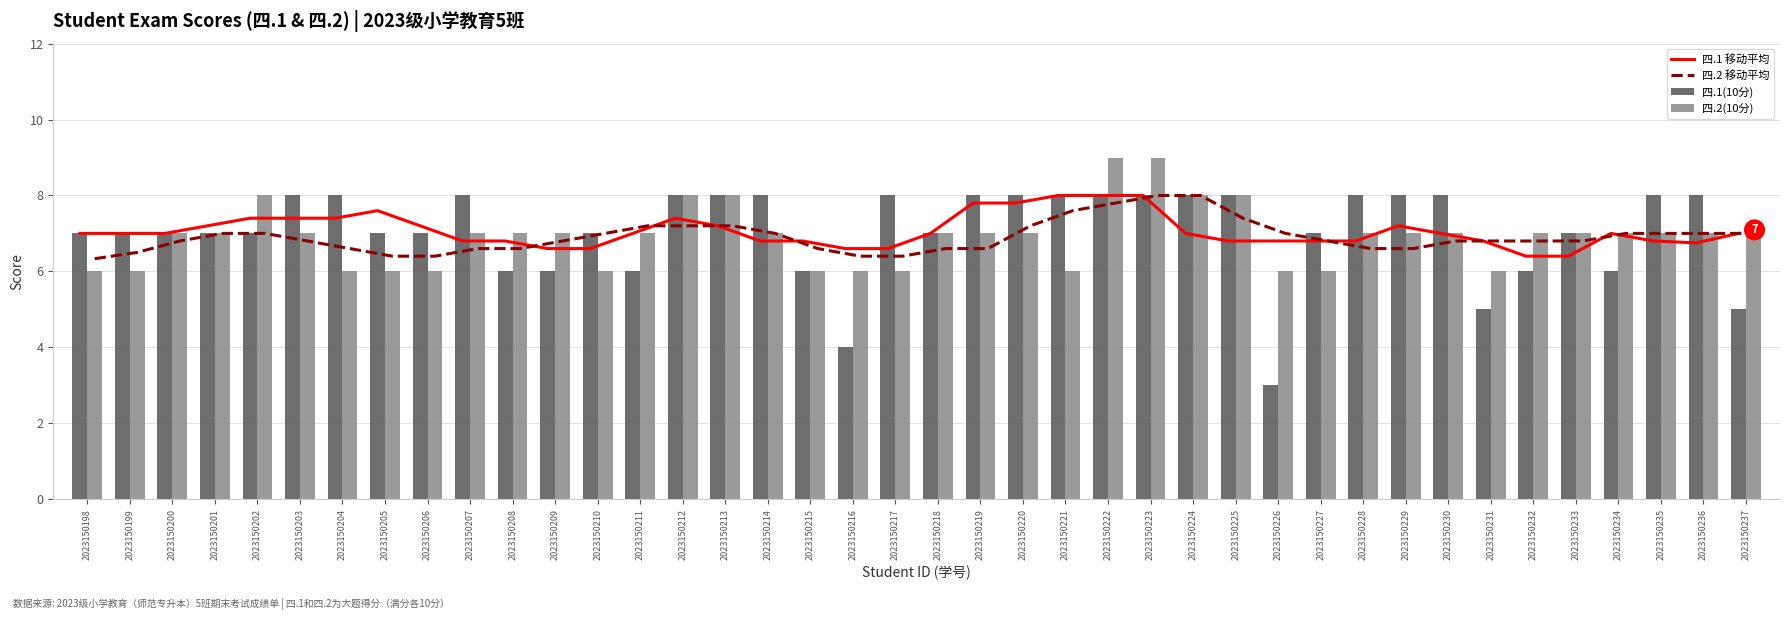

Rank the series at 2023150201 from lowest to highest value.

四.2 移动平均, 四.1(10分), 四.2(10分), 四.1 移动平均